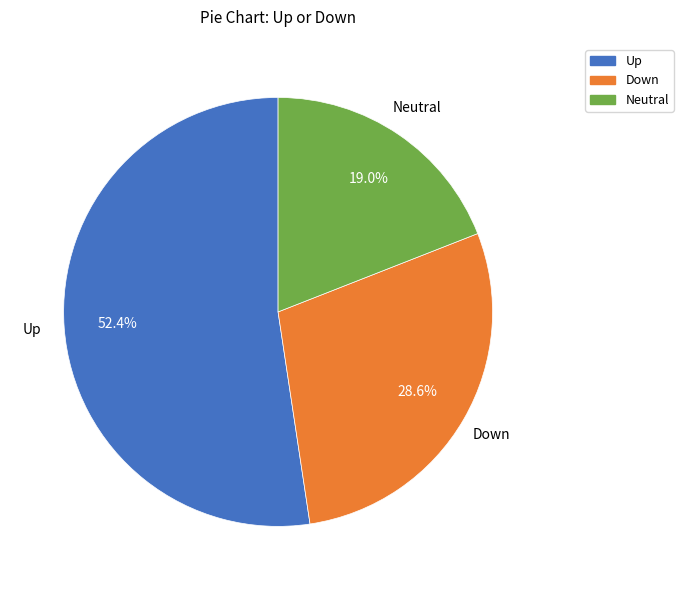

How many slices are in this pie chart?

3